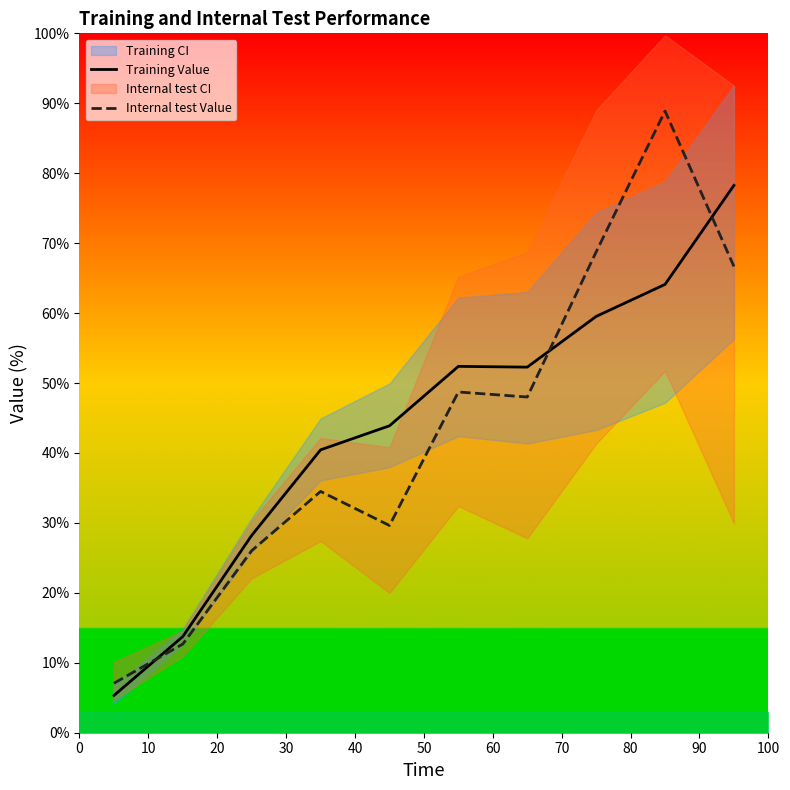

True or false: Internal test Value and Training Value cross at least once.

True